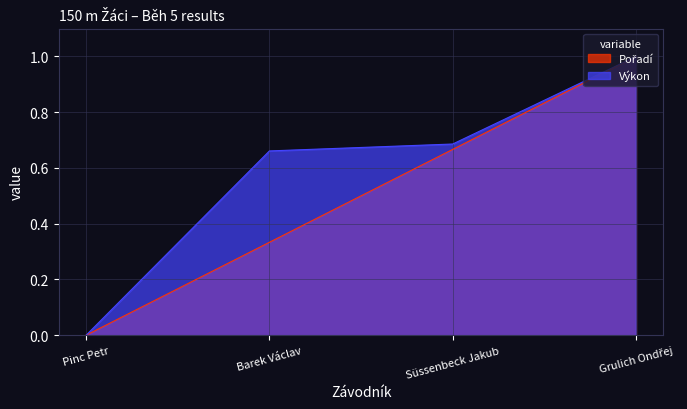

At which label is Výkon closest to 0?

Pinc Petr